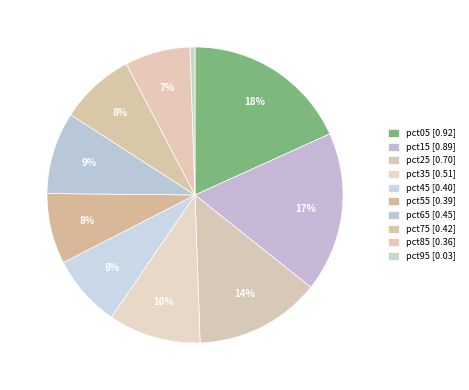

Is it true that pct15 is 11% of the pie?

False